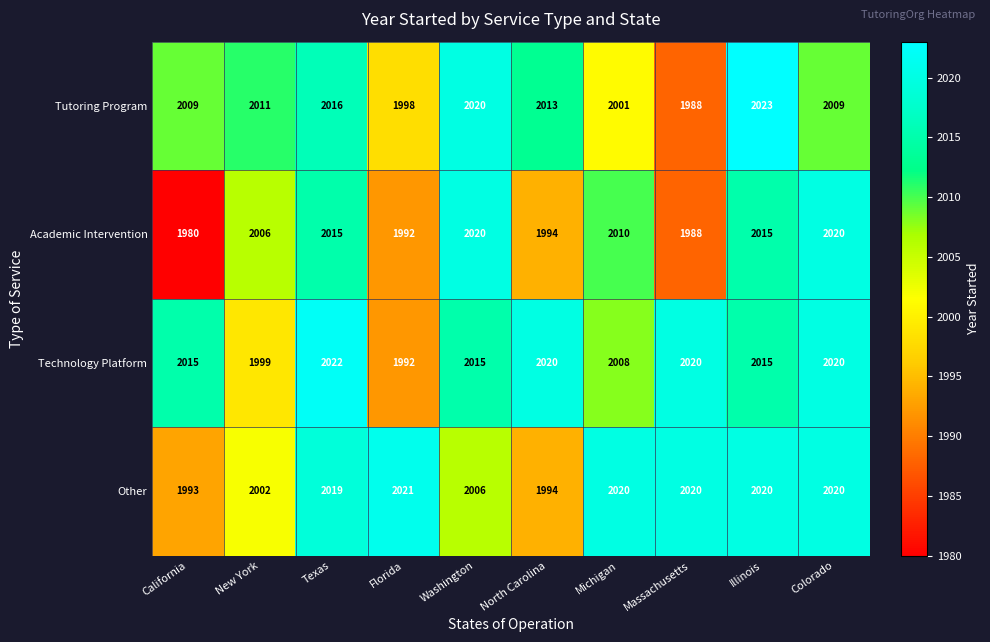

What is the difference between the highest and lowest values at New York?

12